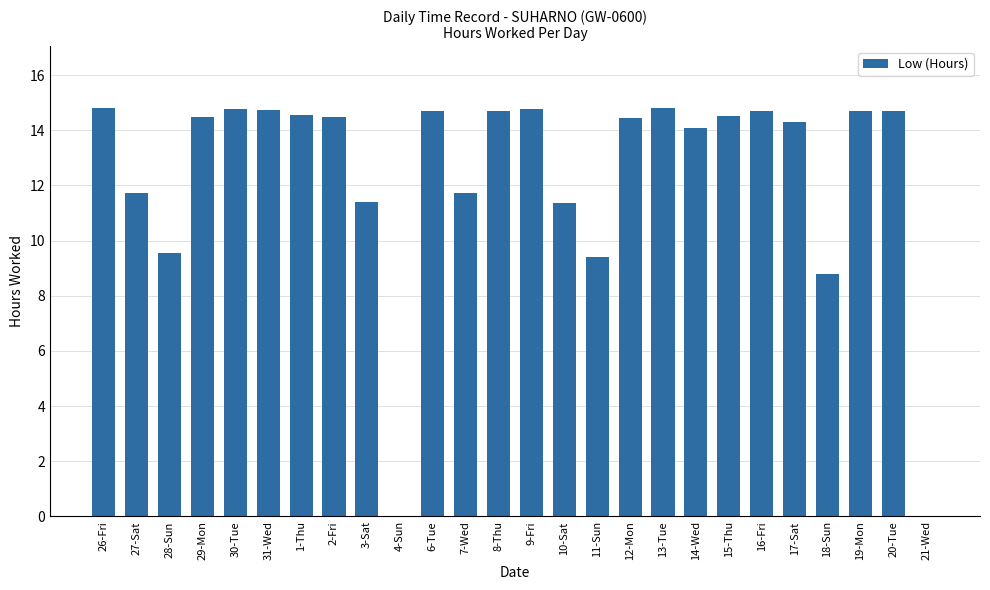

Between 11-Sun and 14-Wed, which is larger?

14-Wed